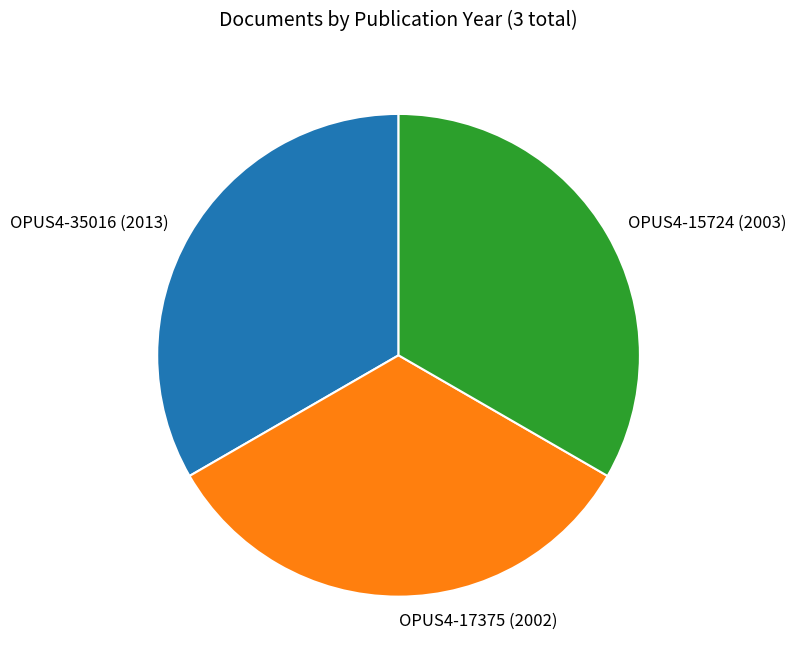

How many segments does this pie chart have?

3